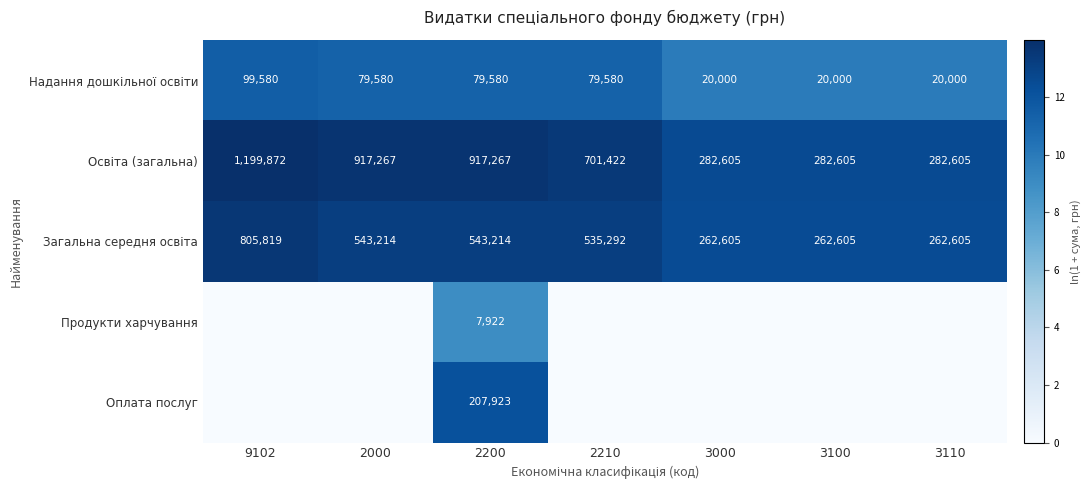

Which has a higher value, 9102 or 3000?

9102